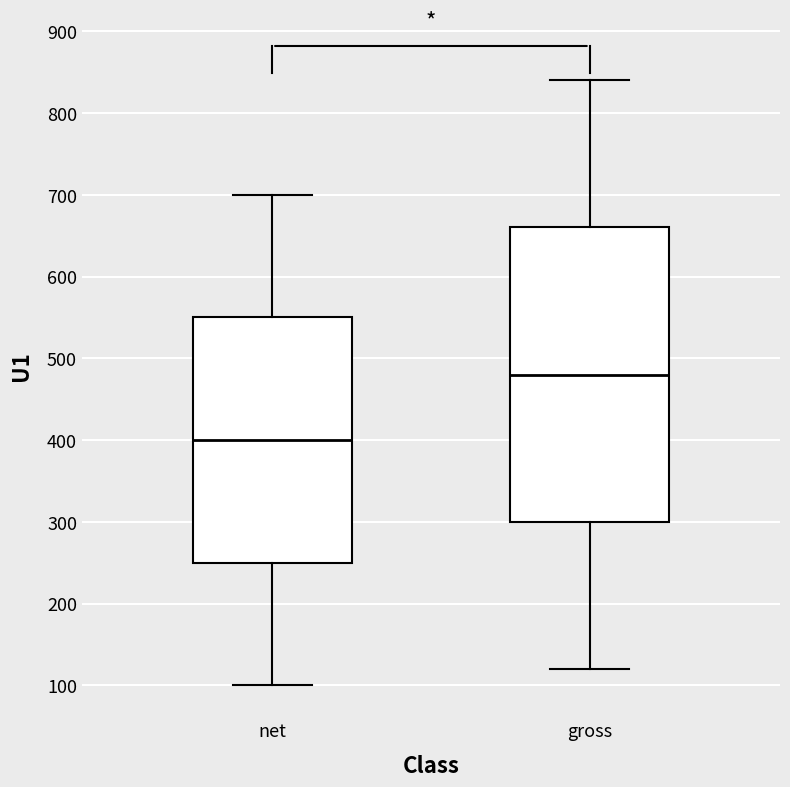

Which box is the tallest, from its lower edge to its upper edge?

gross